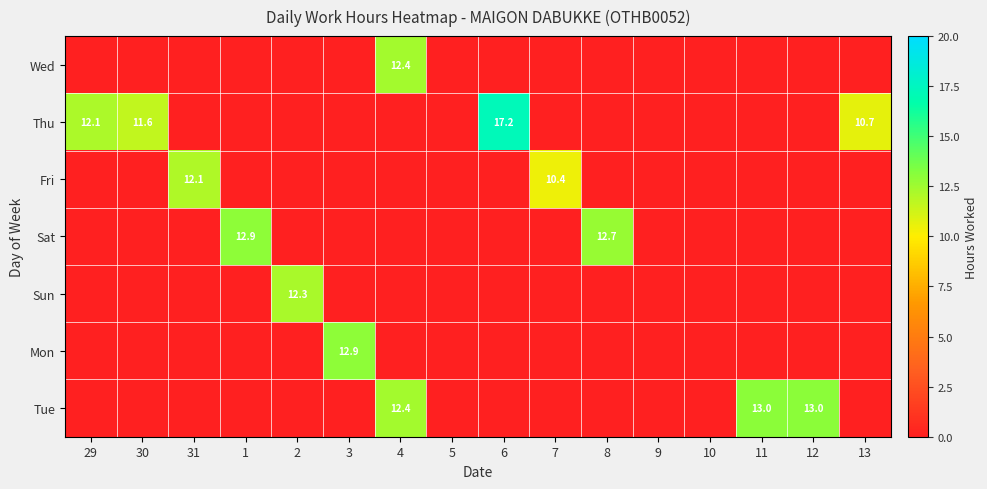

The Sun series shows 6.8 at 2. True or false?

False